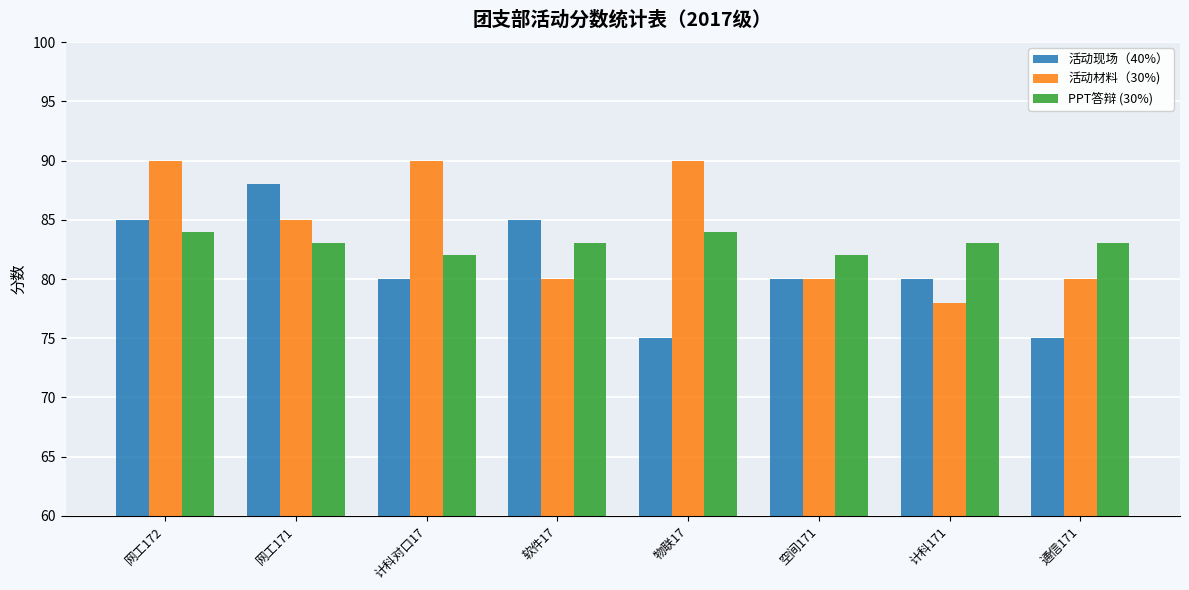

What is the sum of the 活动材料（30%) values at 网工172 and 通信171?

170